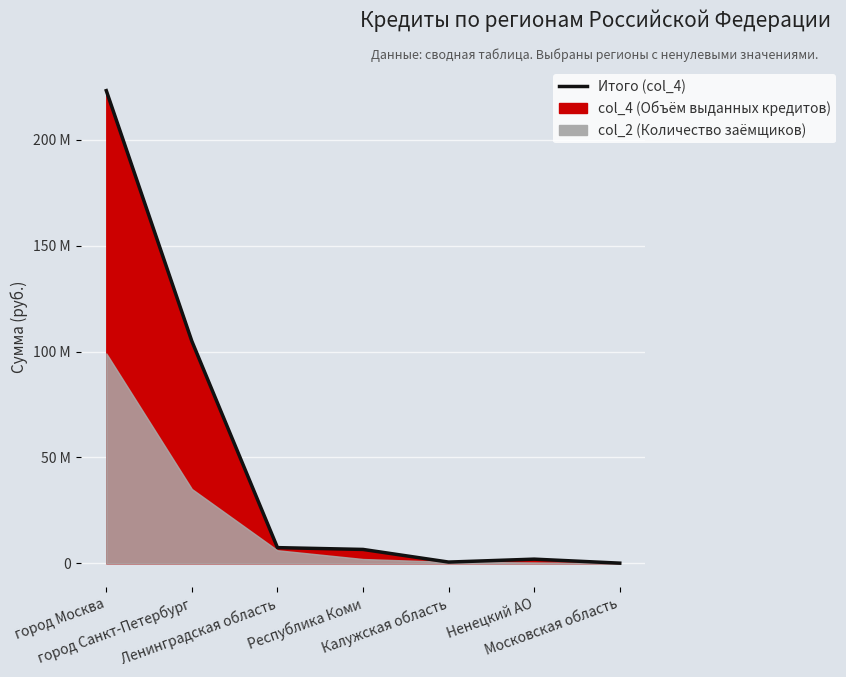

What is the difference between the maximum and minimum values?

223097276